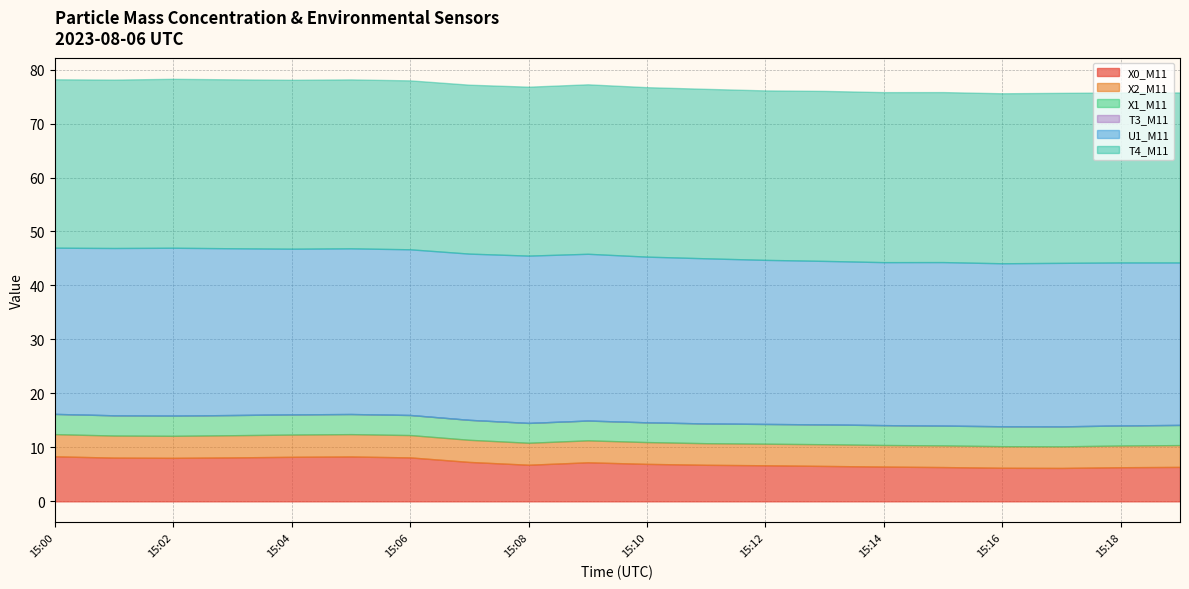

Which category has the lowest value across all series?

15:00